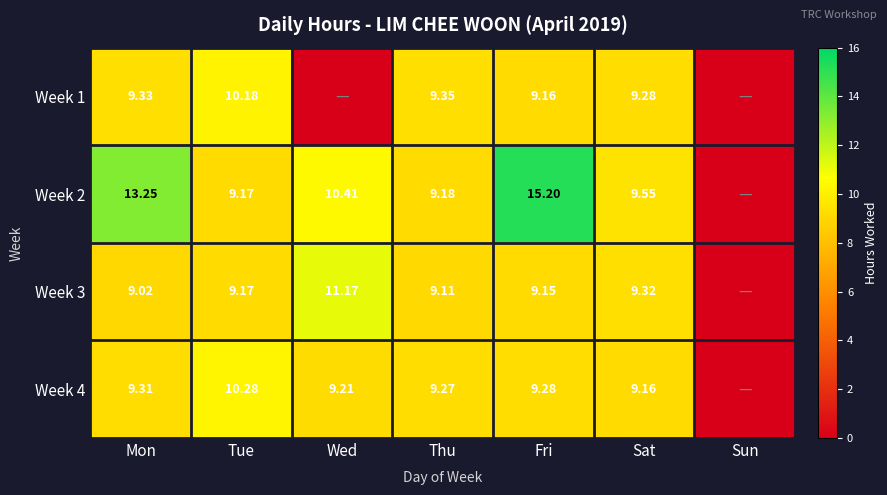

True or false: Week 1 has a value of 5.4 at Sat.

False